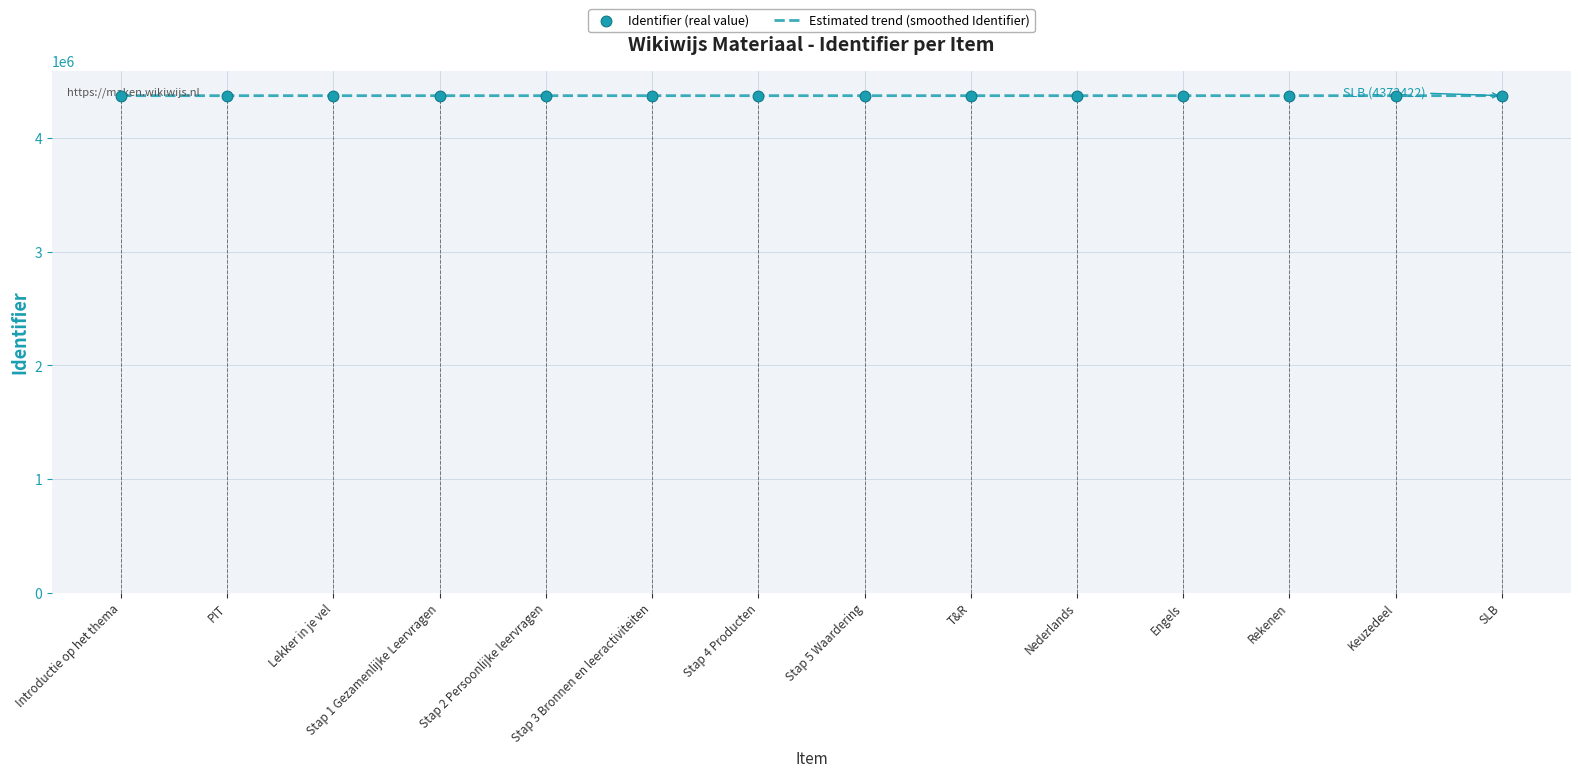

At which category is the sum across all series the highest?

SLB